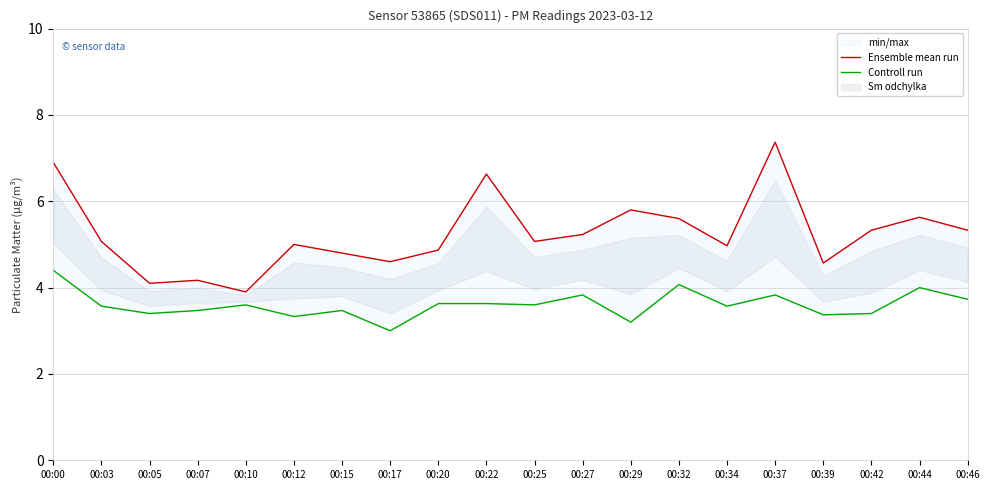

Is it true that Ensemble mean run equals 4.2 at 00:07?

True